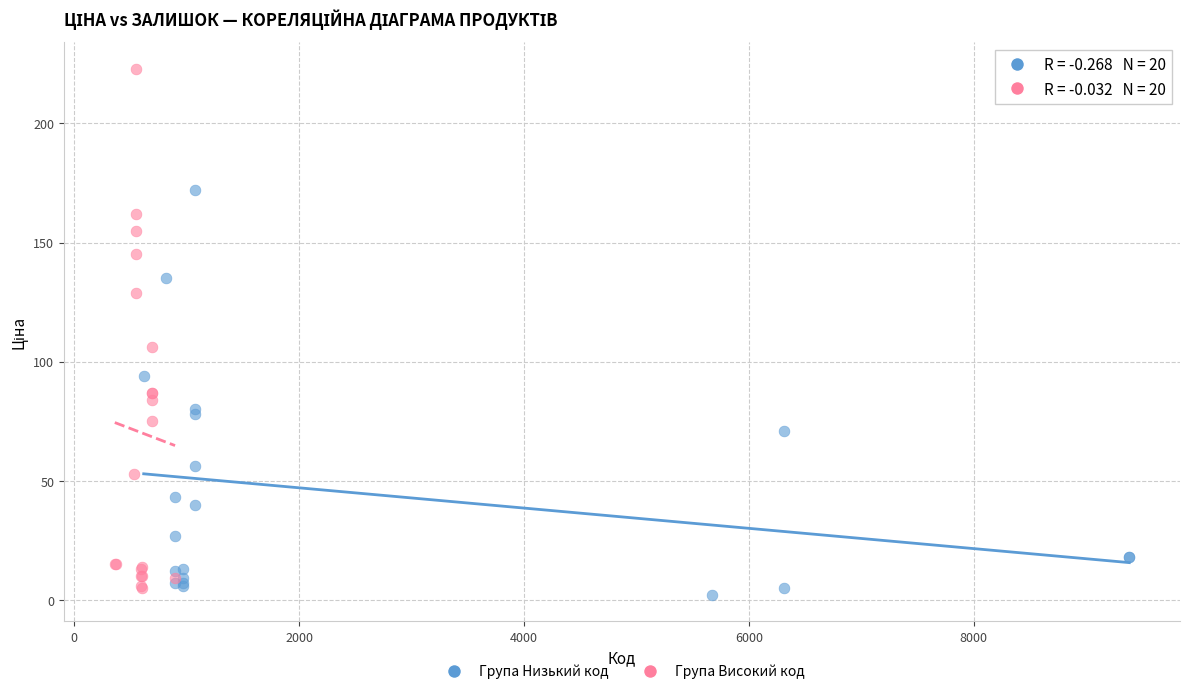

Which series reaches the maximum Y coordinate?

Група Високий код